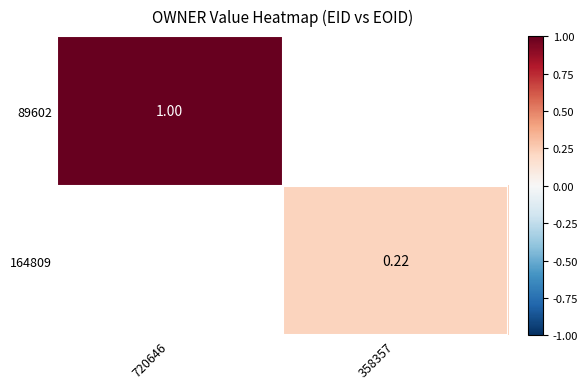

How many distinct data groups are displayed?

2